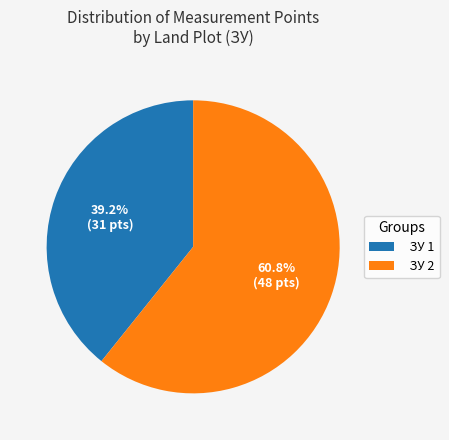

Which has a higher value, ЗУ 2 or ЗУ 1?

ЗУ 2